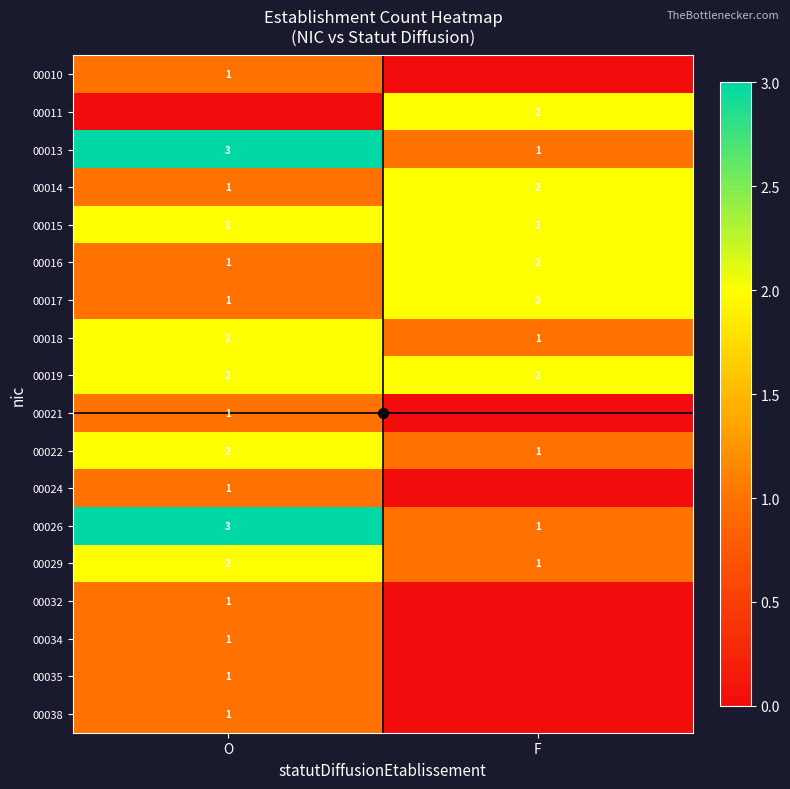

How many data points in 00016 are less than 2?

1